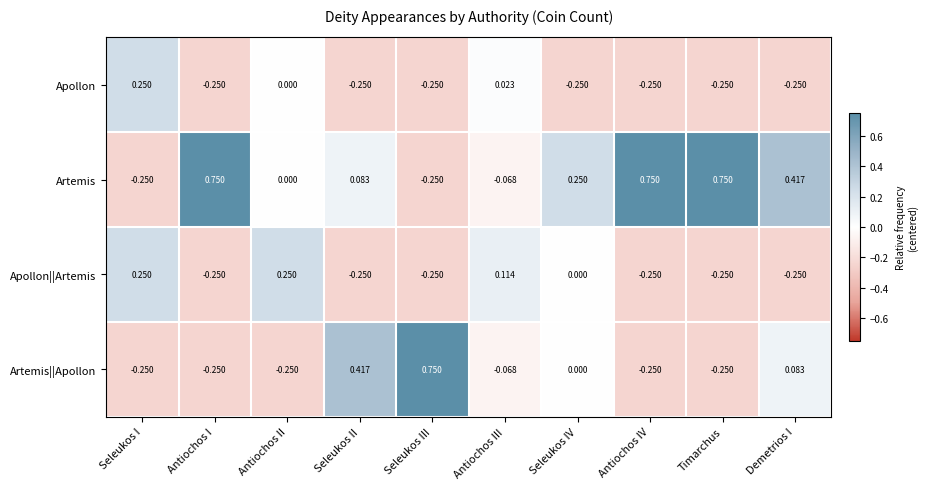

Rank the series by their average value, from highest to lowest.

Artemis, Artemis||Apollon, Apollon||Artemis, Apollon